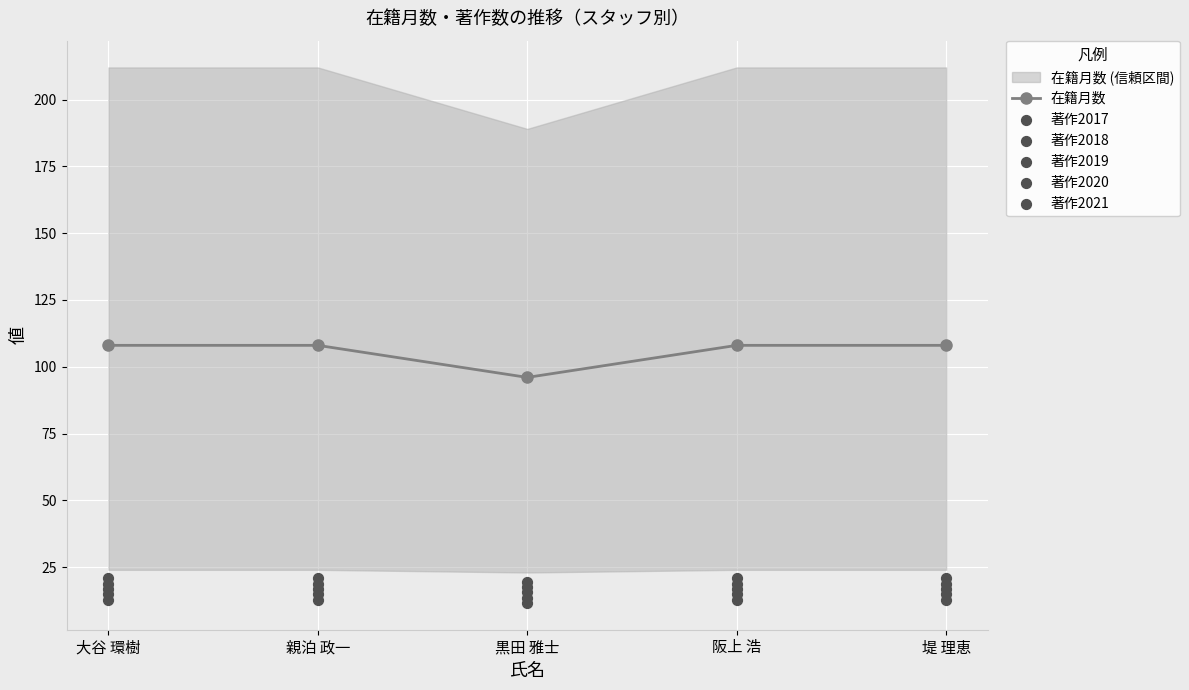

At which category is the sum across all series the highest?

大谷 環樹